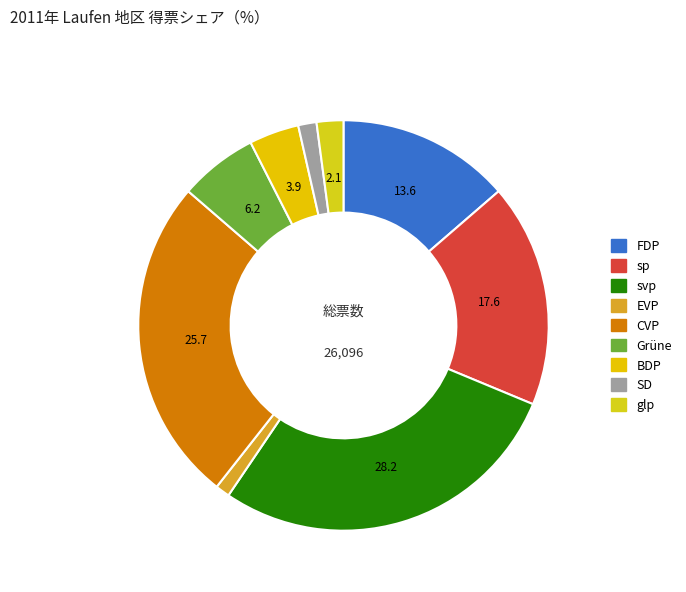

To the nearest percent, what is the combined percentage of BDP and EVP?

5%